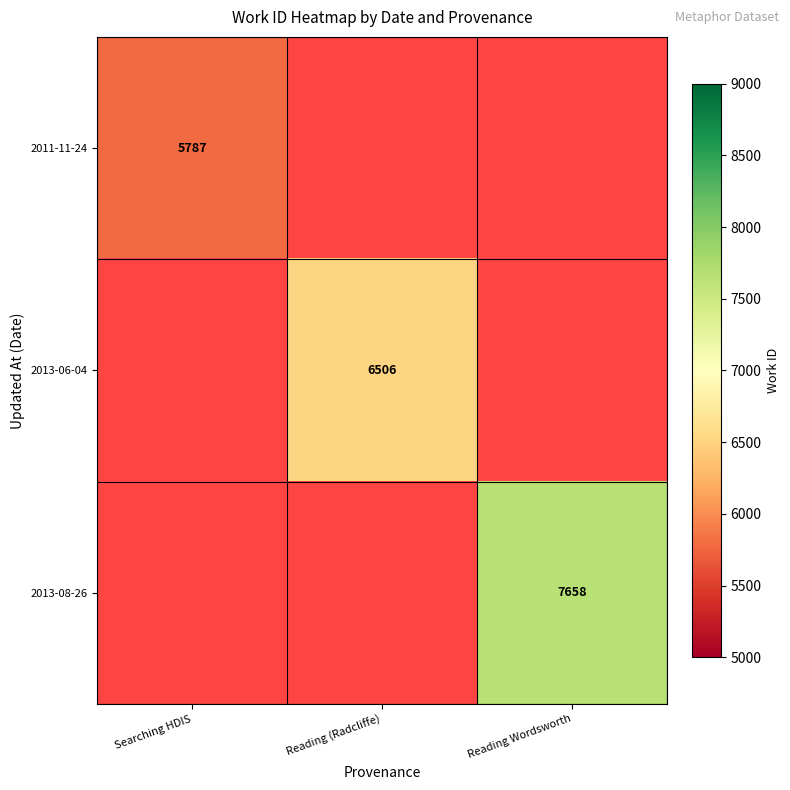

Count the number of data series in this chart.

3